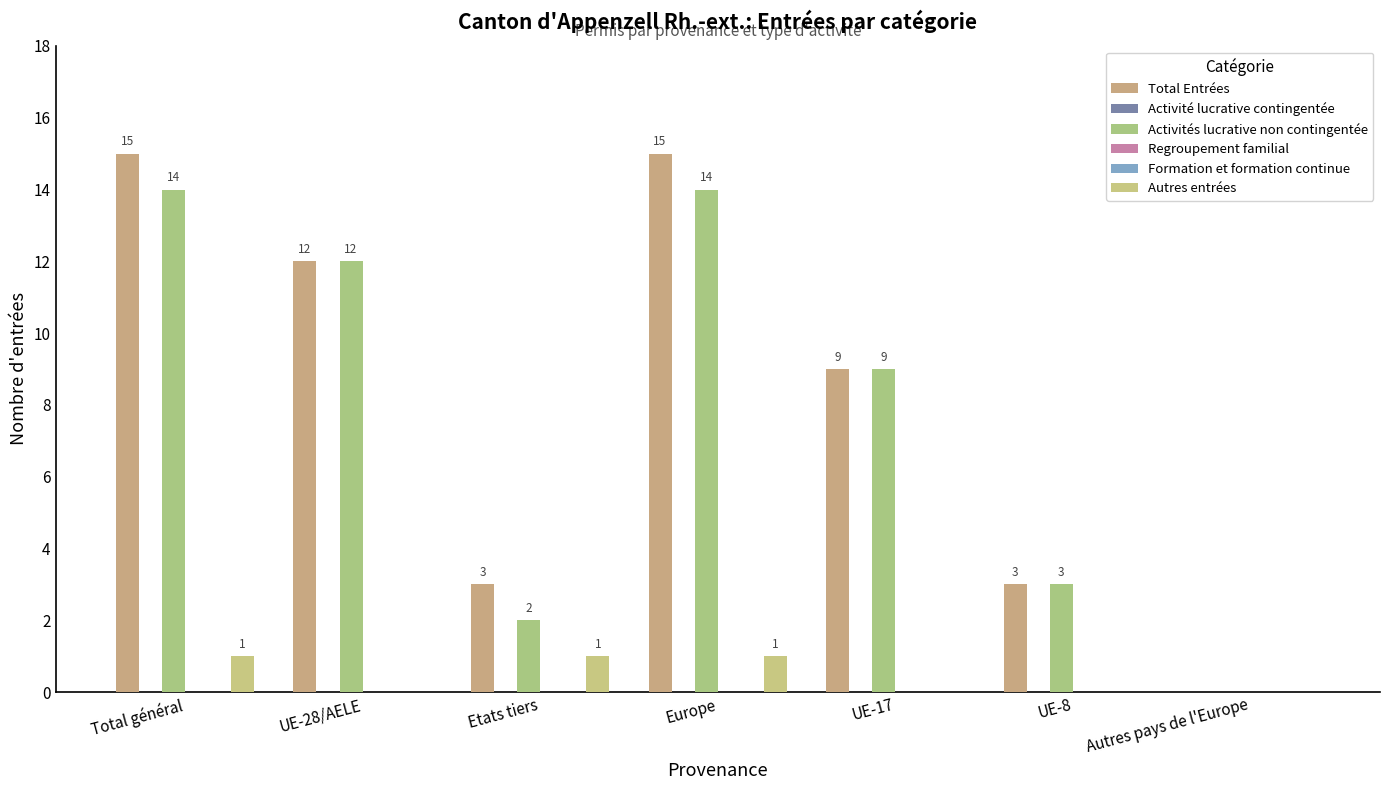

At Etats tiers, list the series in order from largest to smallest.

Total Entrées, Activités lucrative non contingentée, Autres entrées, Activité lucrative contingentée, Regroupement familial, Formation et formation continue